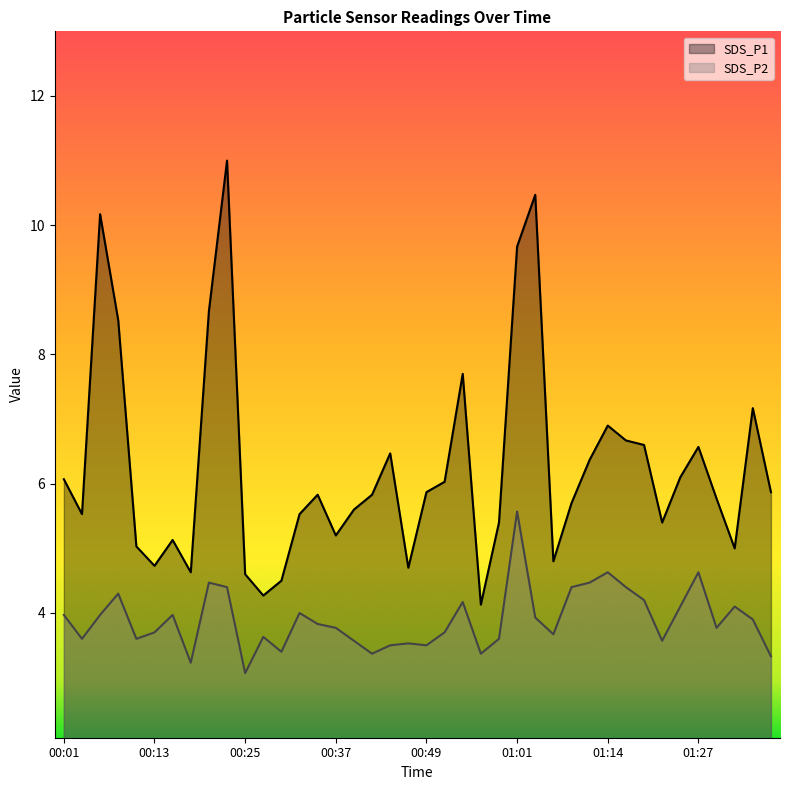

True or false: SDS_P1 has a value of 5.7 at 01:09.

True